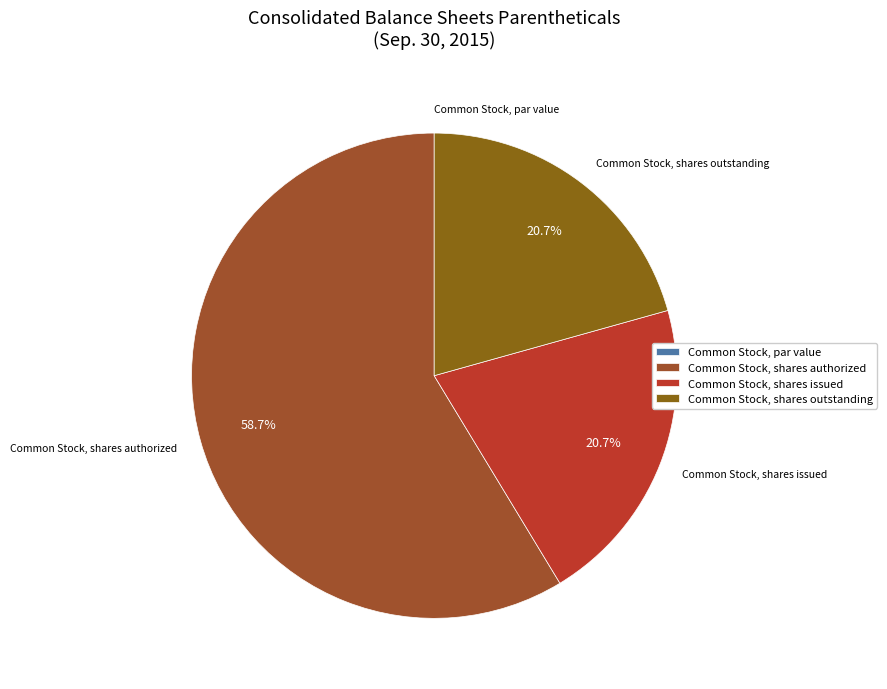

Which category accounts for the majority?

Common Stock, shares authorized